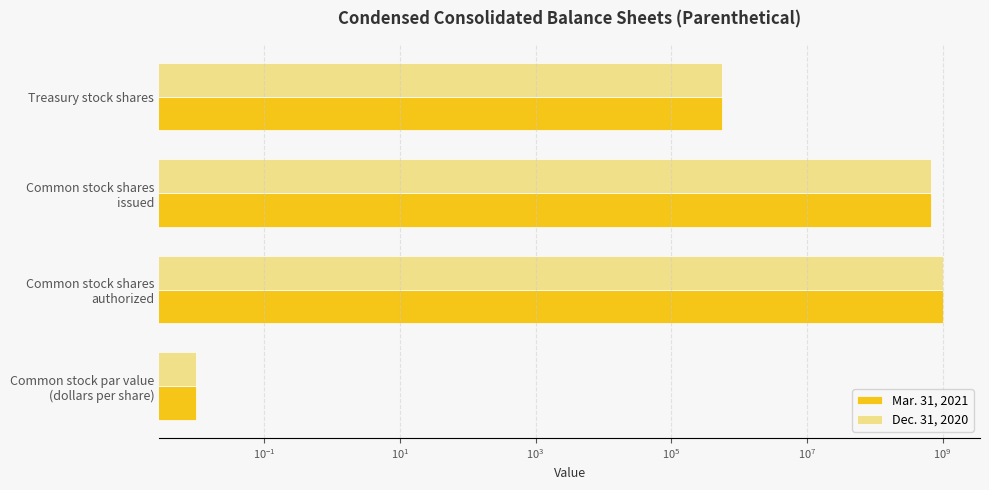

How many bars are there in total?

8